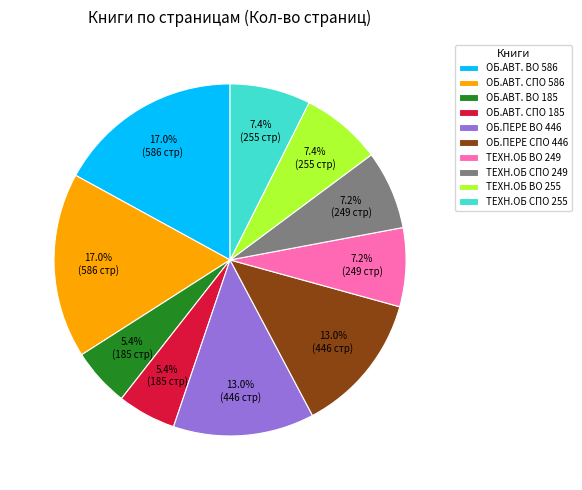

Combined, what portion of the pie is ОБ.АВТ. ВО 586 and ОБ.АВТ. СПО 586?

34.0%